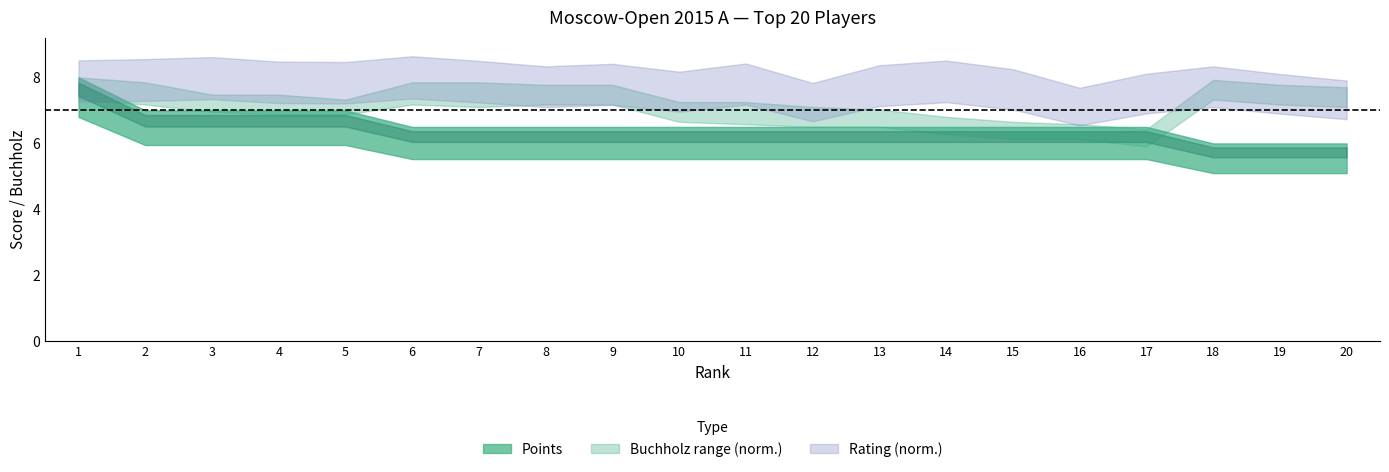

What is the sum of all Points values?

132.0